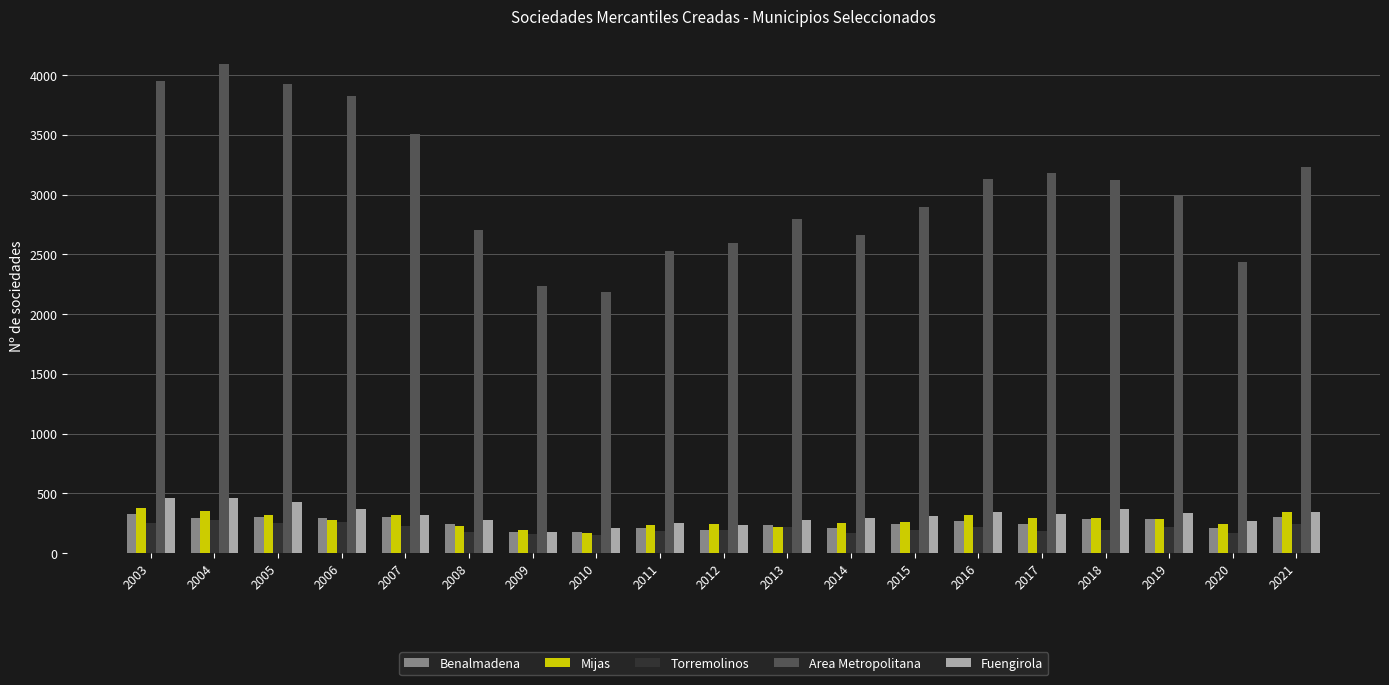

How many values in the Benalmadena series are below 248?

9